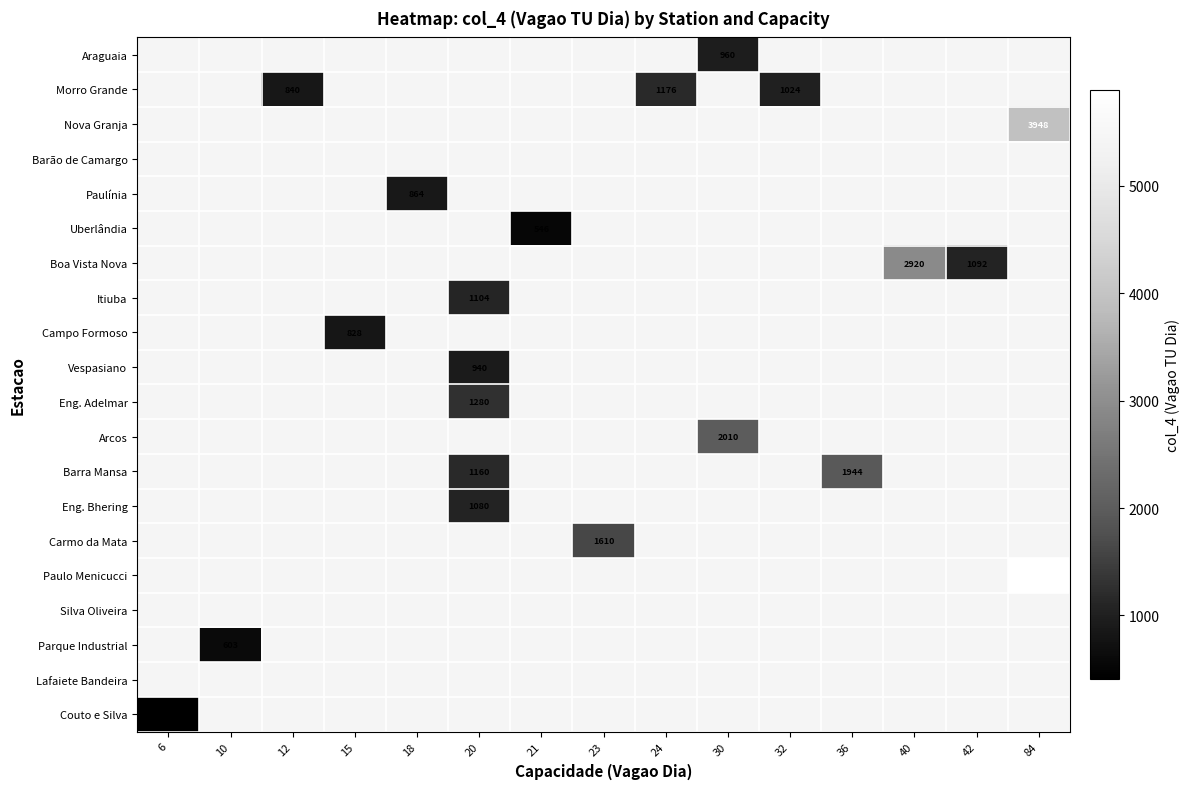

Which label corresponds to the largest value in the chart?

84